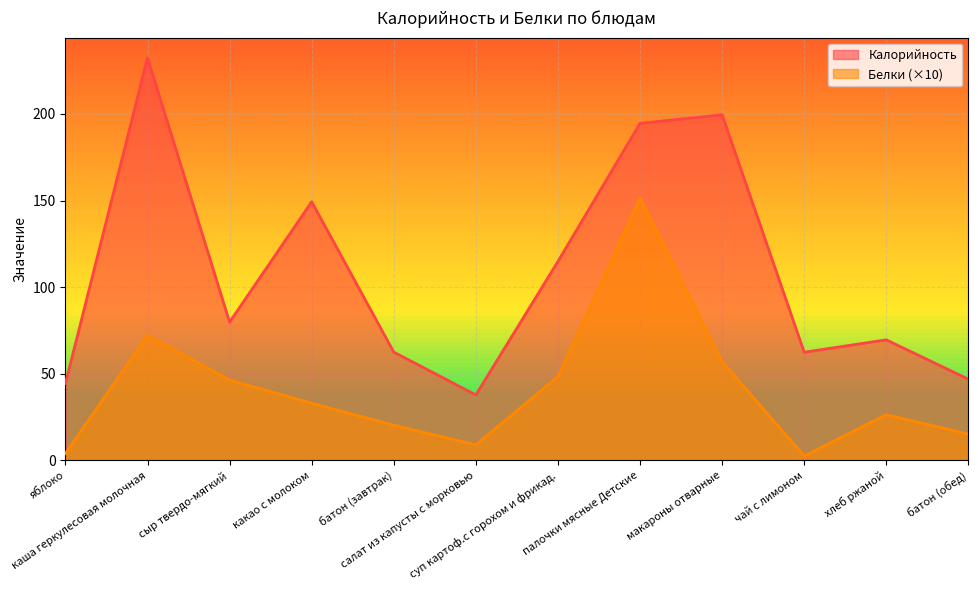

What is the label of the 4th point from the left?

какао с молоком